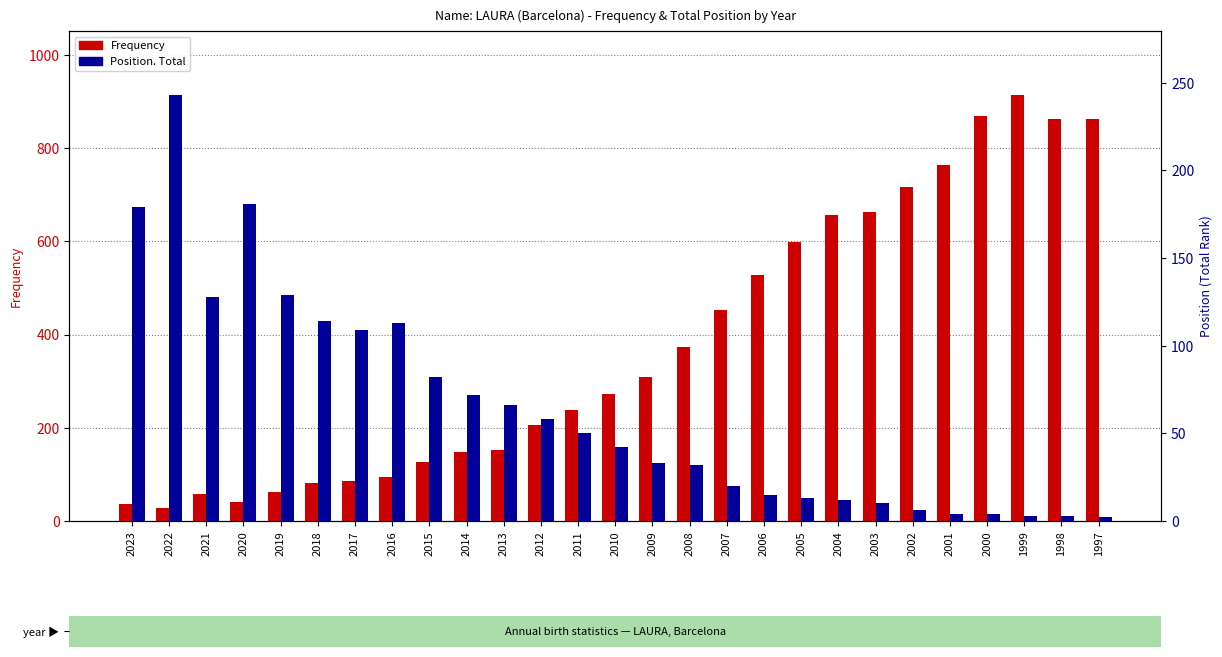

Which category has the highest value in the Frequency series?

1999